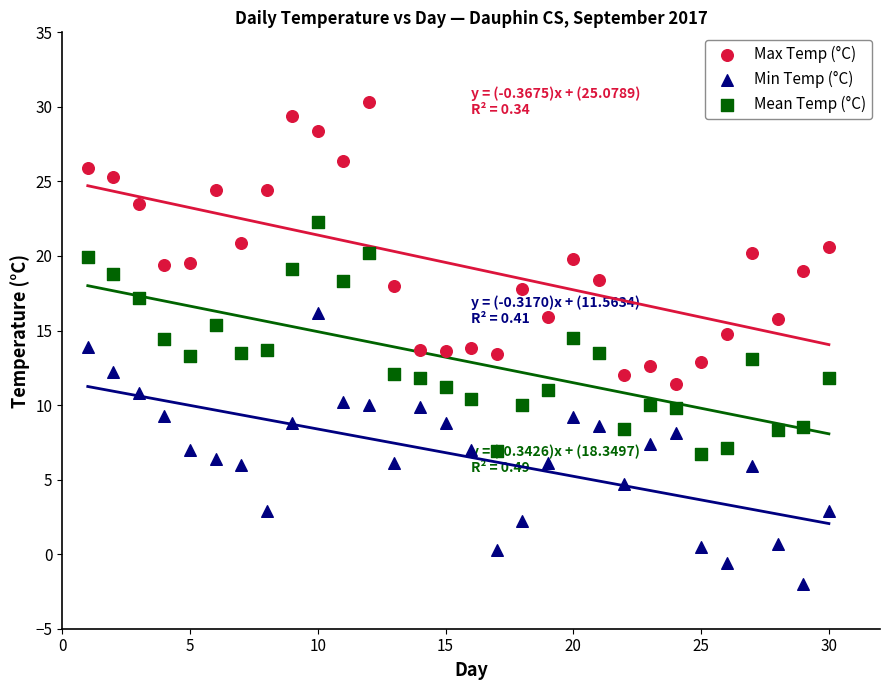

Which series contains the highest Y value?

Max Temp (°C)